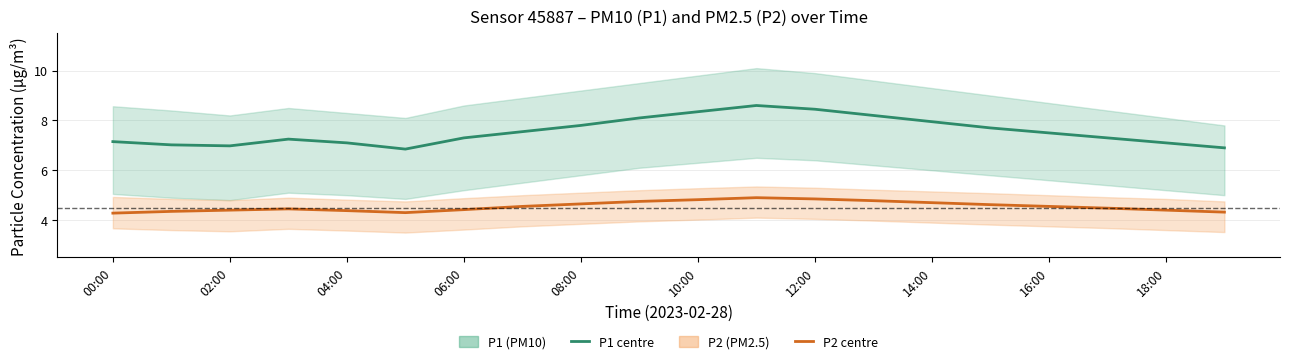

The value of P2 (PM2.5) at 15 is 4.6. True or false?

True